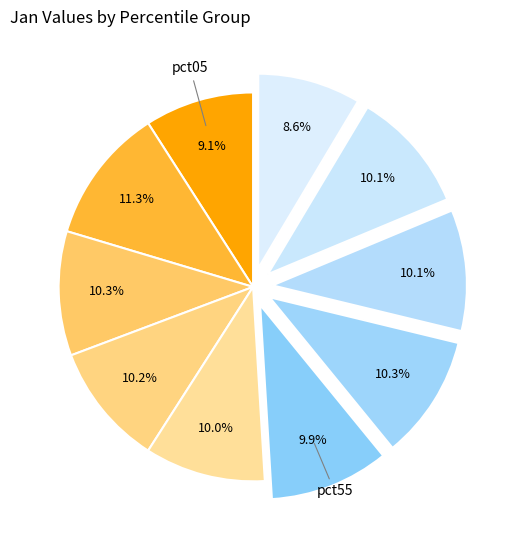

How many segments does this pie chart have?

10